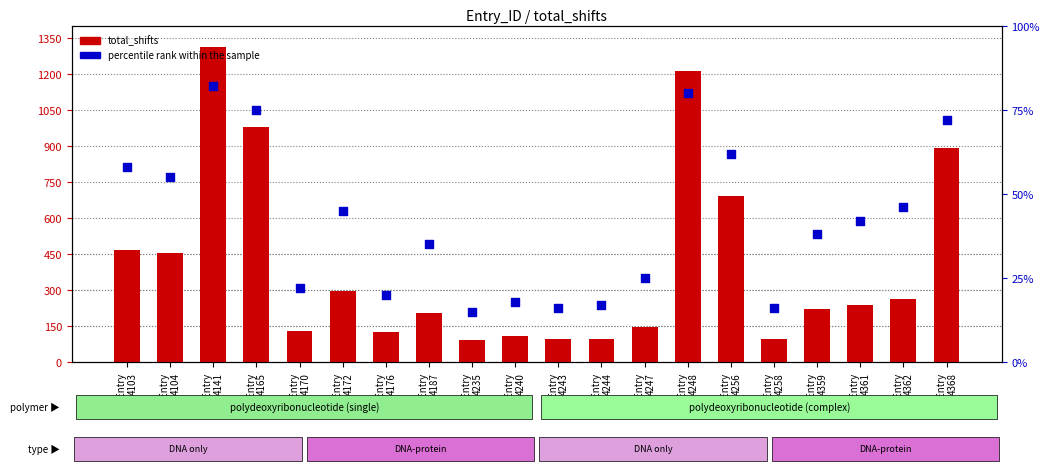

Which series contains the highest Y value?

total_shifts